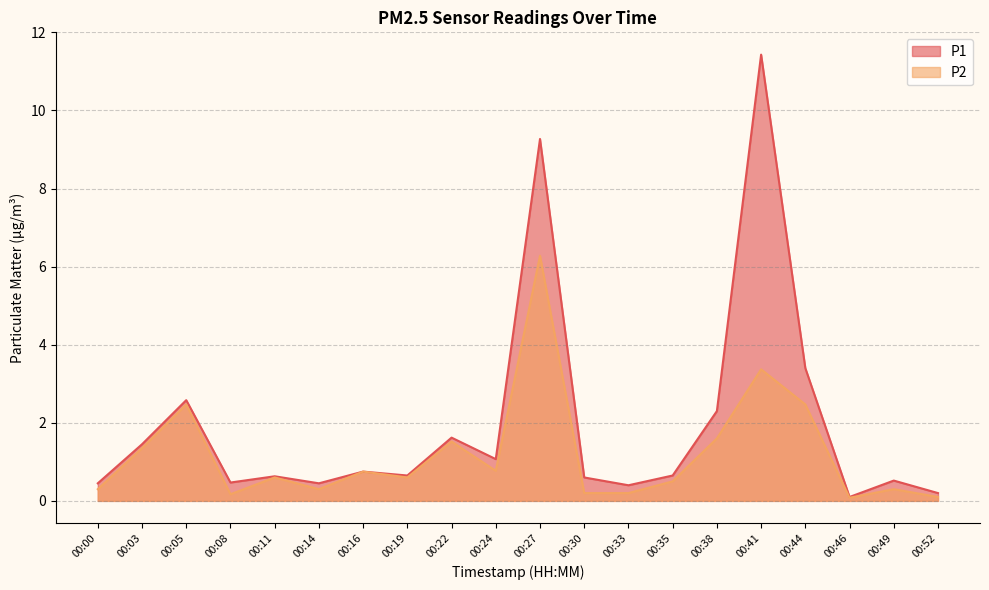

At which category is the sum across all series the highest?

00:27